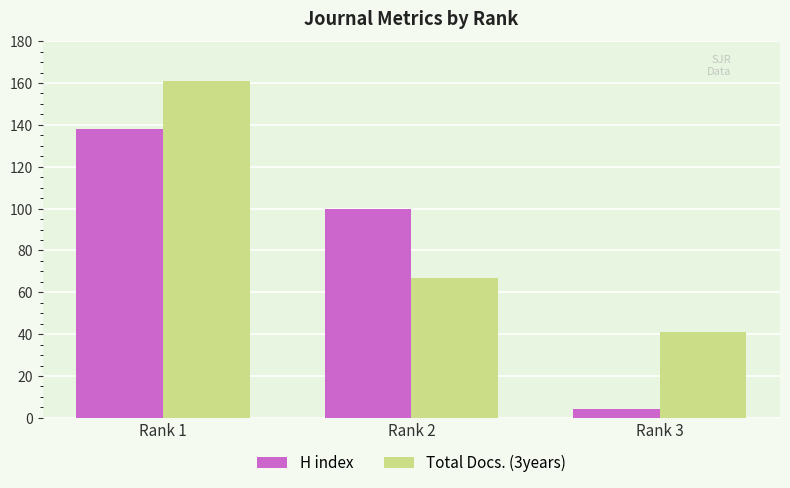

Between Rank 1 and Rank 2, which series saw the biggest shift?

Total Docs. (3years)